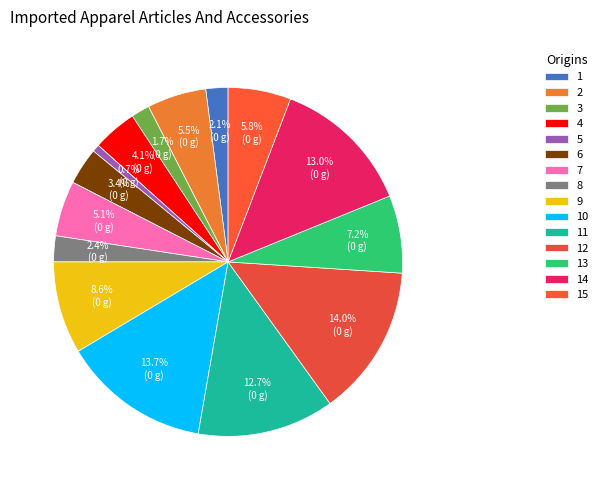

Is it true that 10 is 14% of the pie?

True